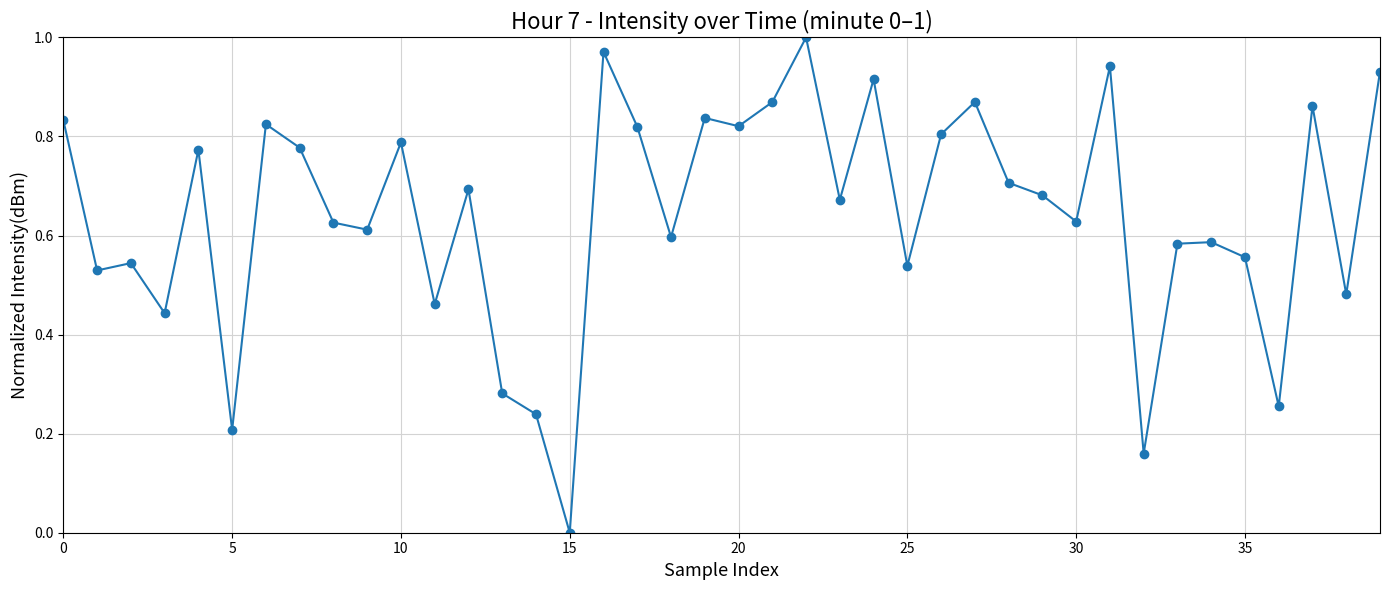

True or false: the data has more than 0 interior local peaks.

True